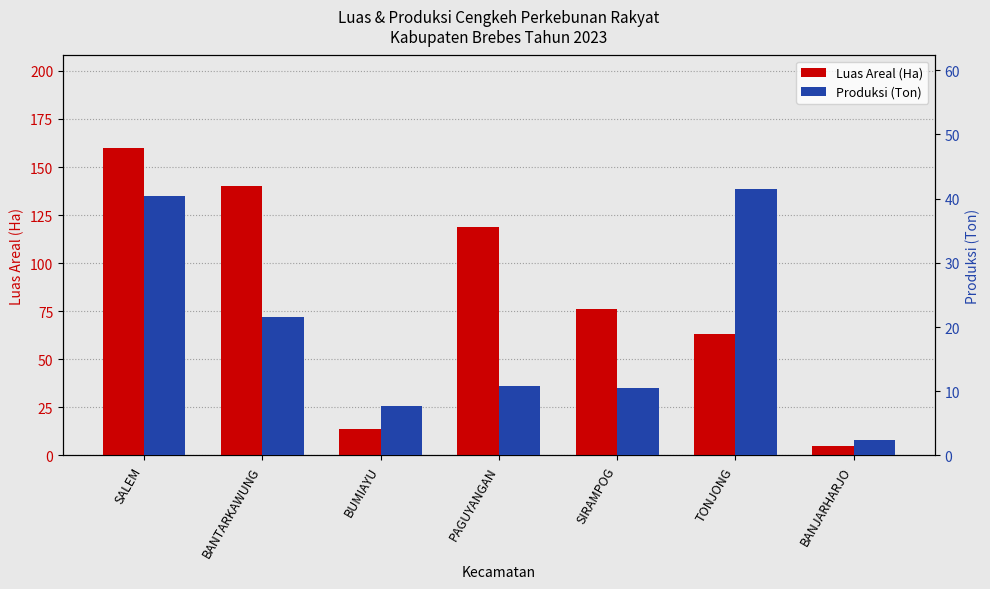

What position from the right is TONJONG?

2